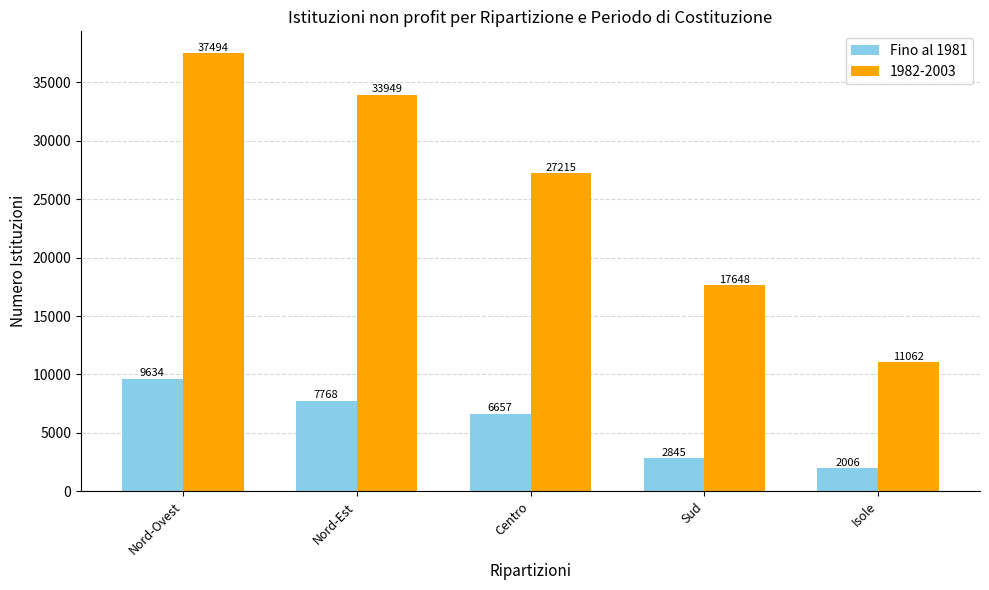

What is the approximate value of 1982-2003 at Isole, to the nearest 50?

11050